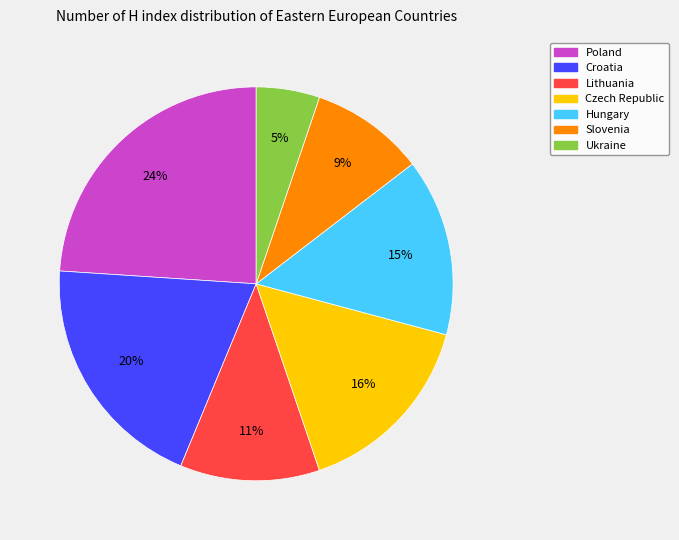

To the nearest percent, what is the difference between the largest and smallest slice percentages?

19%